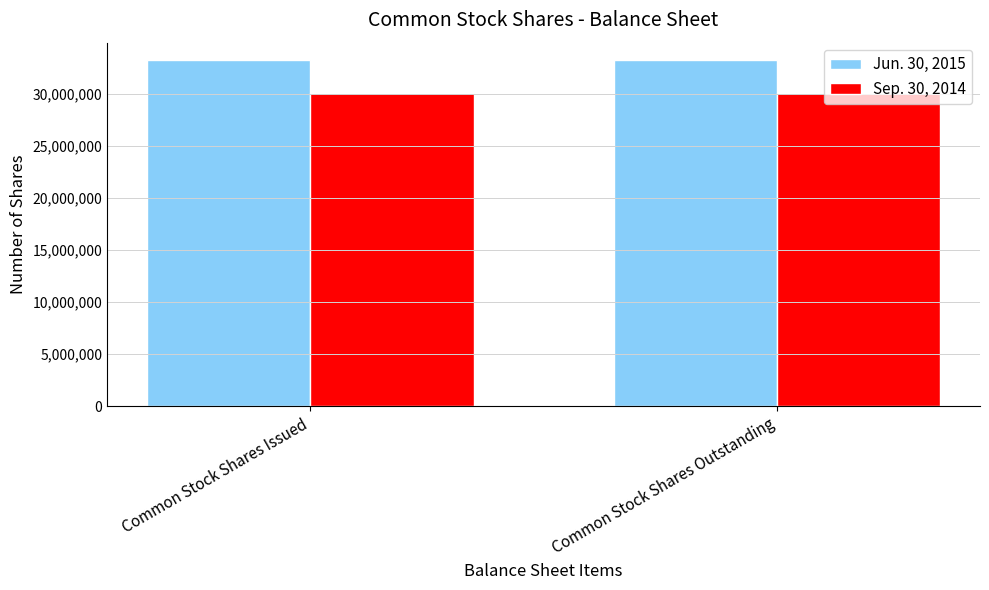

Reading left to right, extract all data points from this chart.

Jun. 30, 2015: Common Stock Shares Issued=33226211	Common Stock Shares Outstanding=33226211
Sep. 30, 2014: Common Stock Shares Issued=30025286	Common Stock Shares Outstanding=30025286